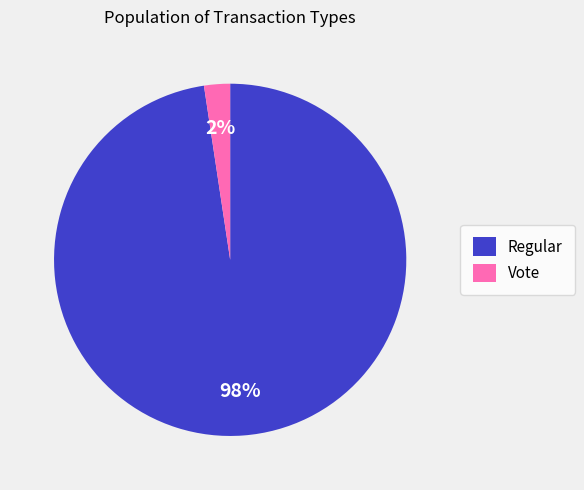

Is Vote the majority of the pie?

No